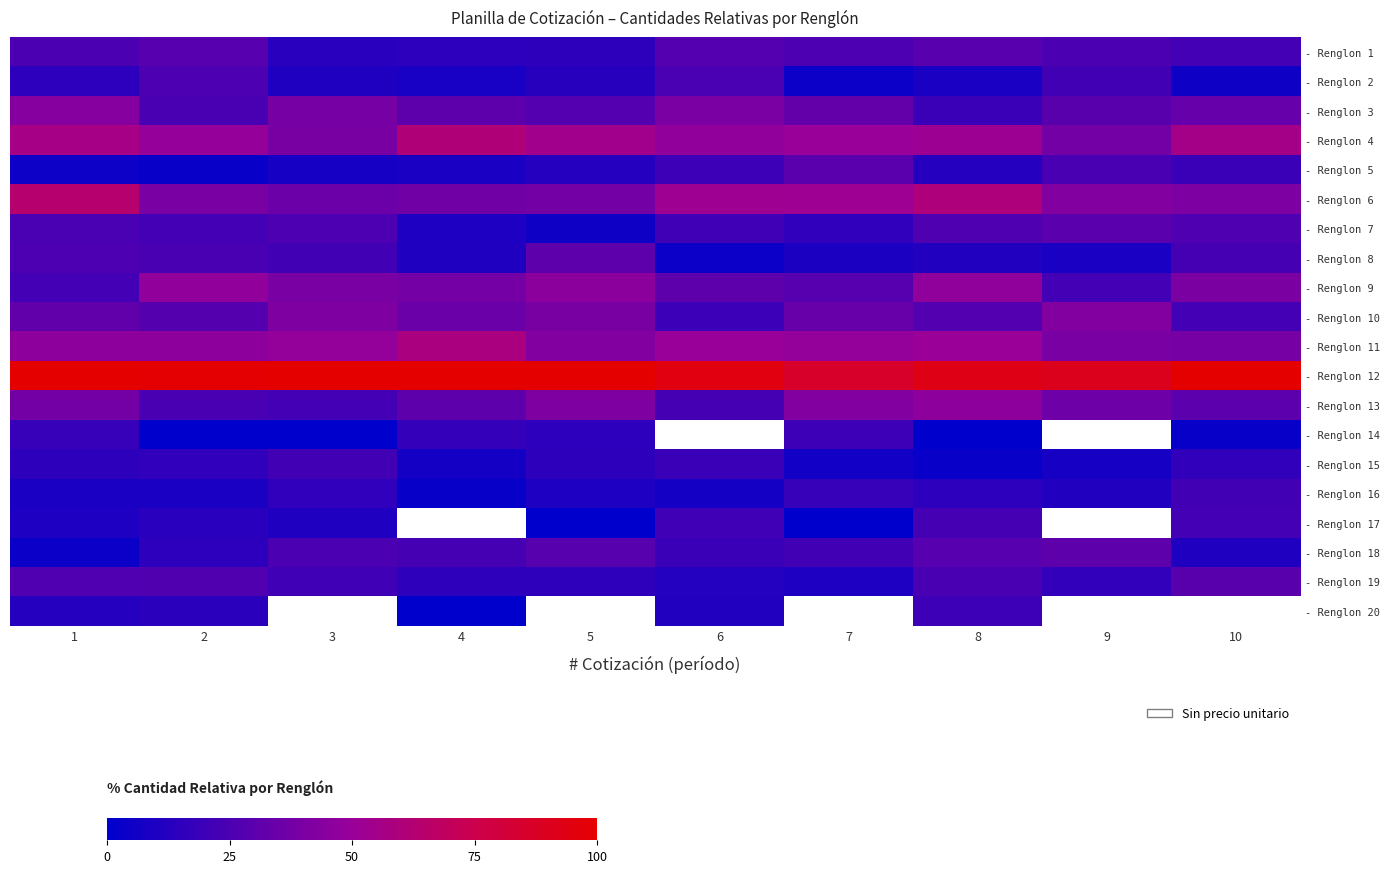

Read the - Renglon 12 value at 1.

100.0